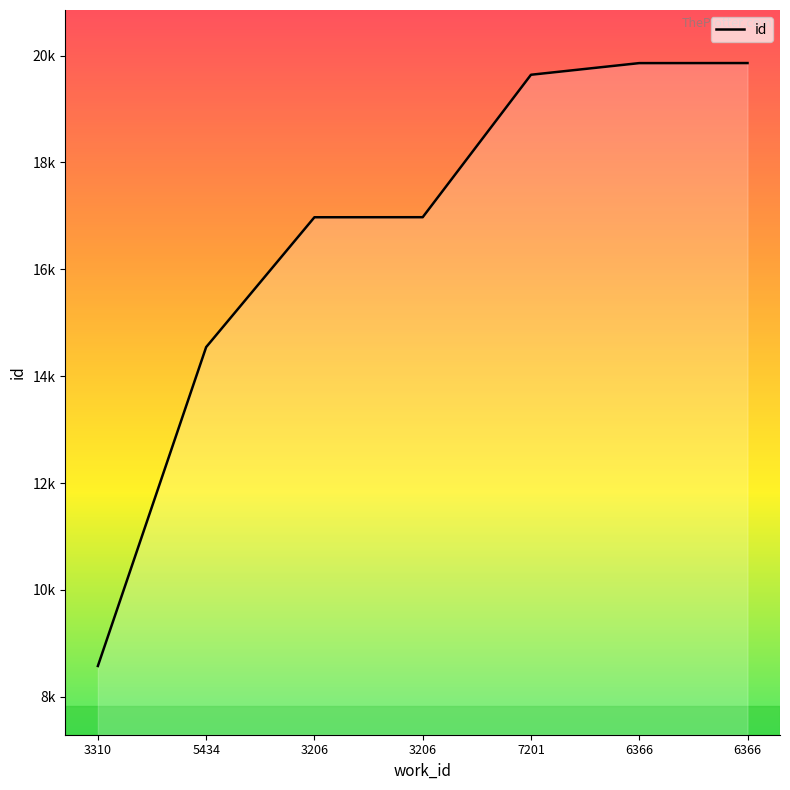

What is the label of the 5th point from the left?

7201